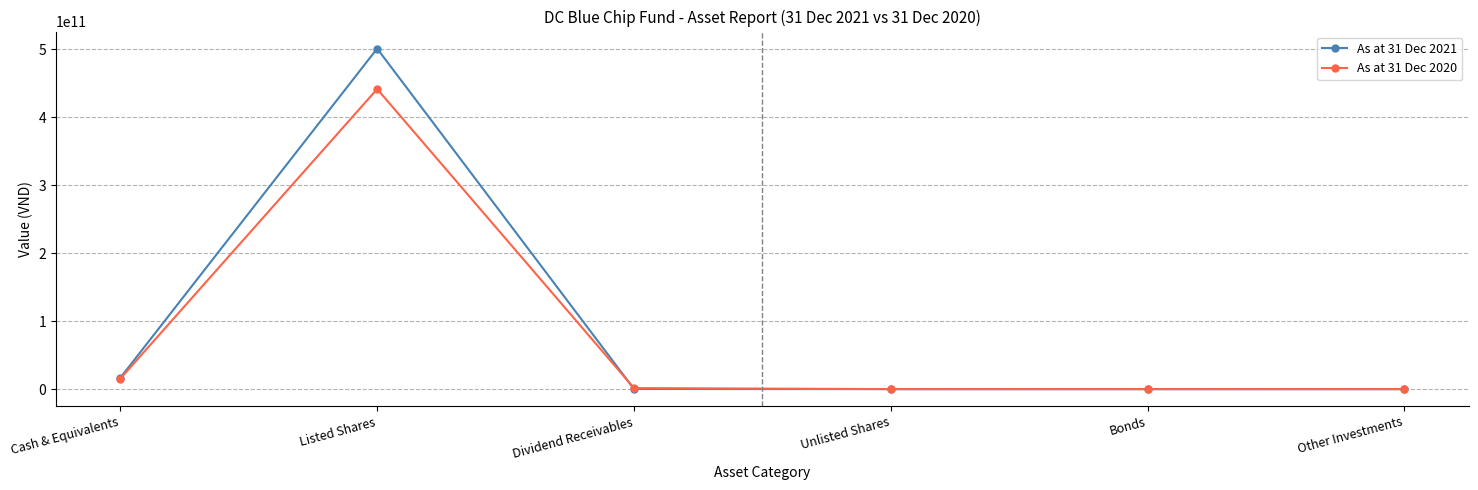

What are all the series names shown in the legend?

As at 31 Dec 2021, As at 31 Dec 2020